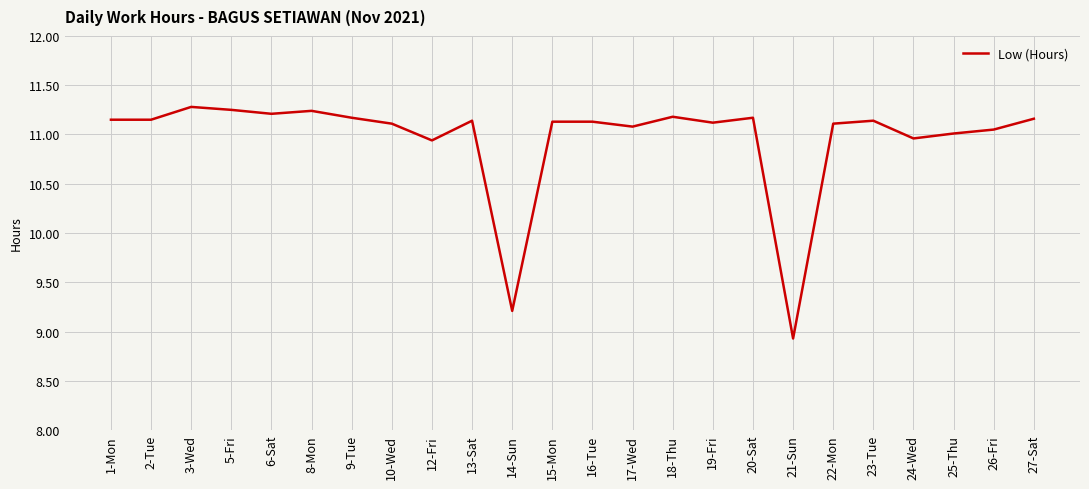

What position from the right is 12-Fri?

16